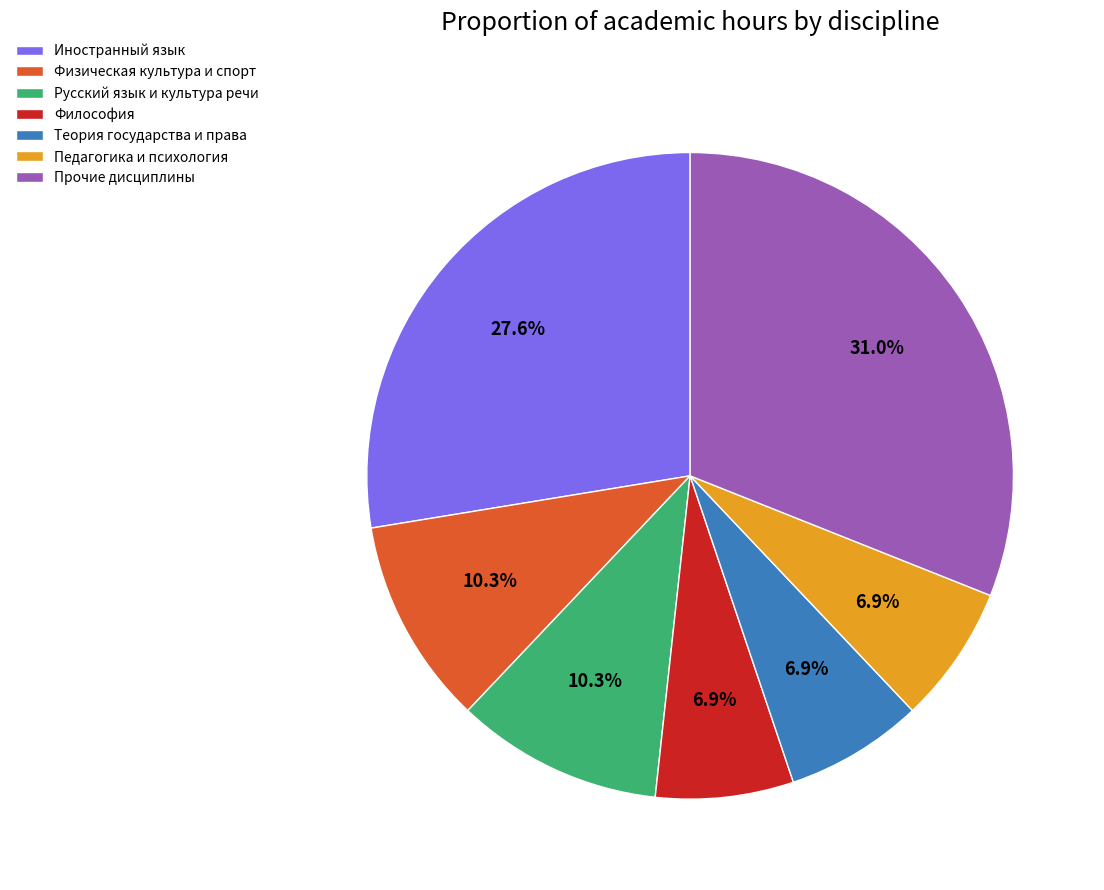

What percentage is the Физическая культура и спорт slice, to the nearest percent?

10%